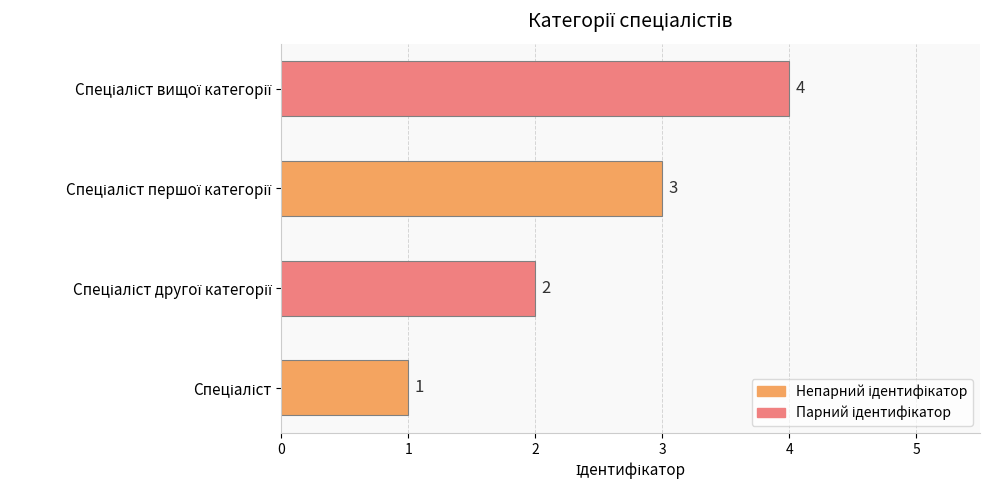

Count the values in the range 2 to 4.

3